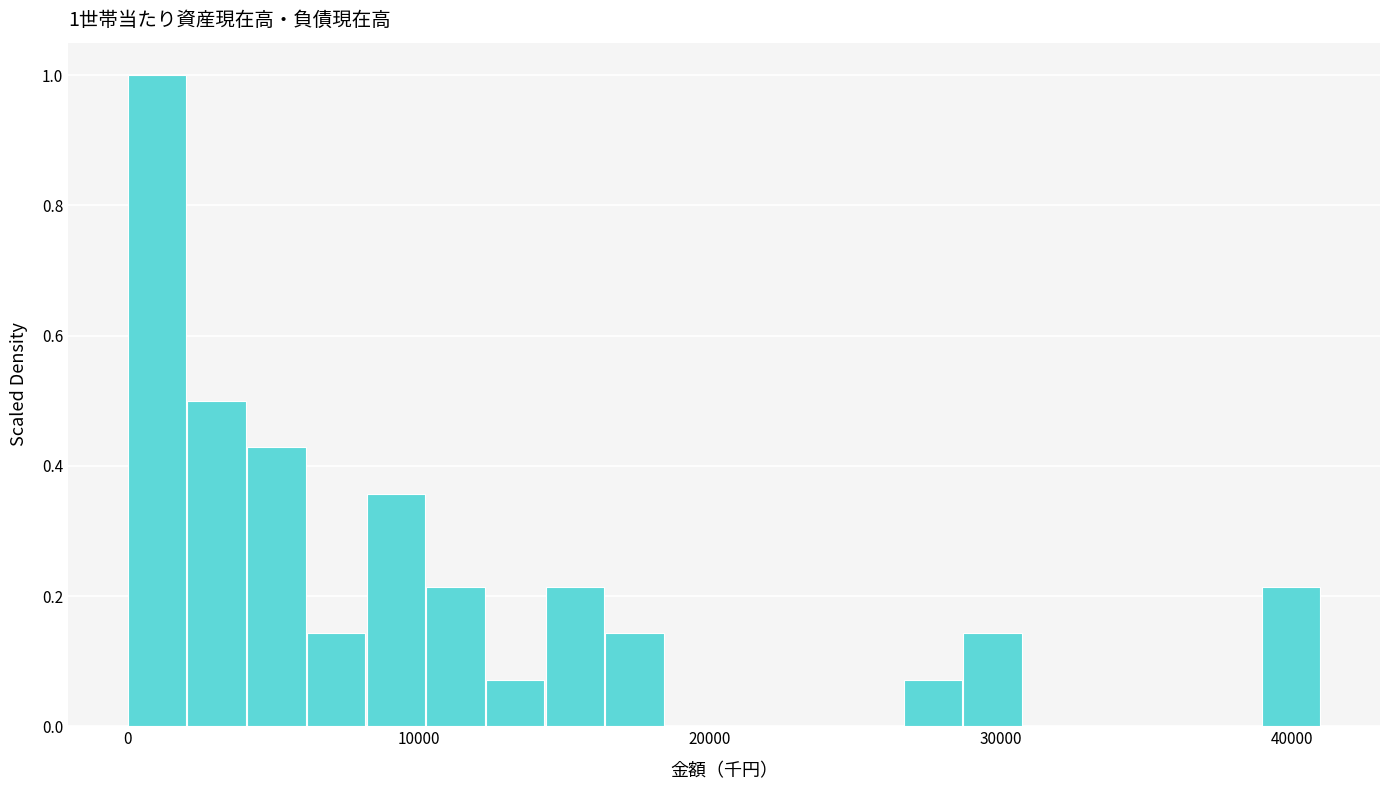

Around what value on the x-axis is the tallest bar? Give the approximate position of its centre, as read against the axis.

1000